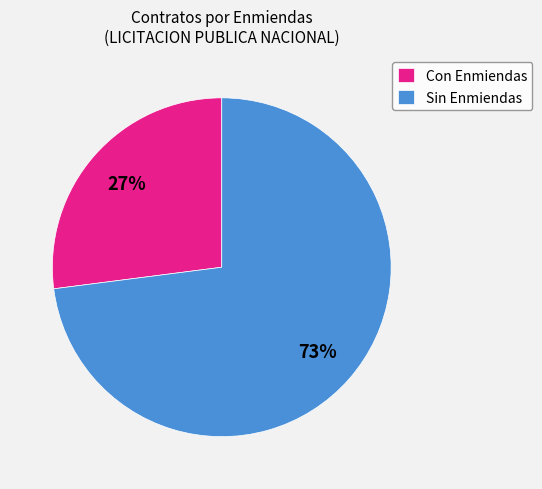

Count the number of slices in the pie.

2